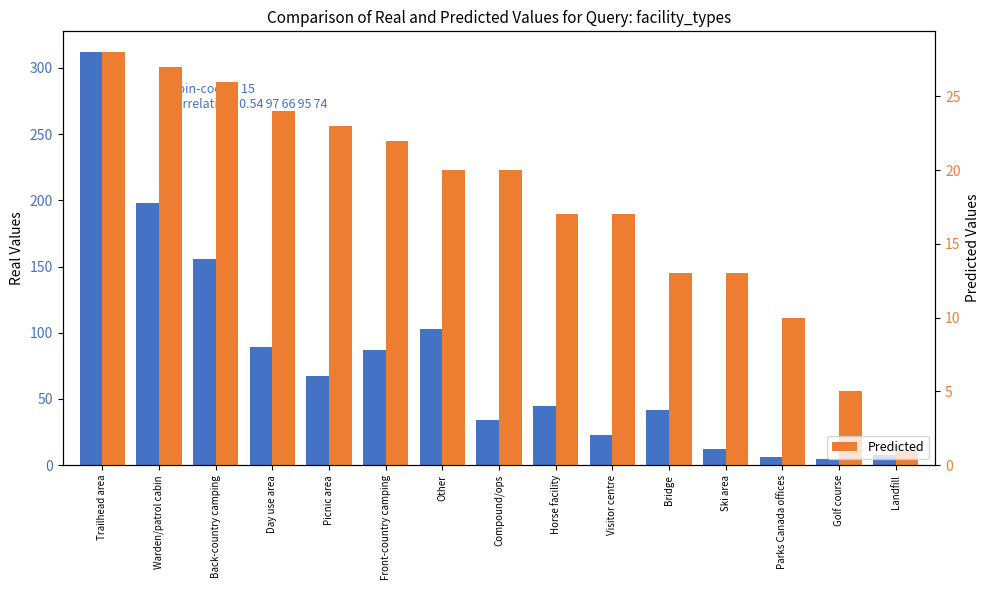

What is the label of the 6th bar from the right?

Visitor centre